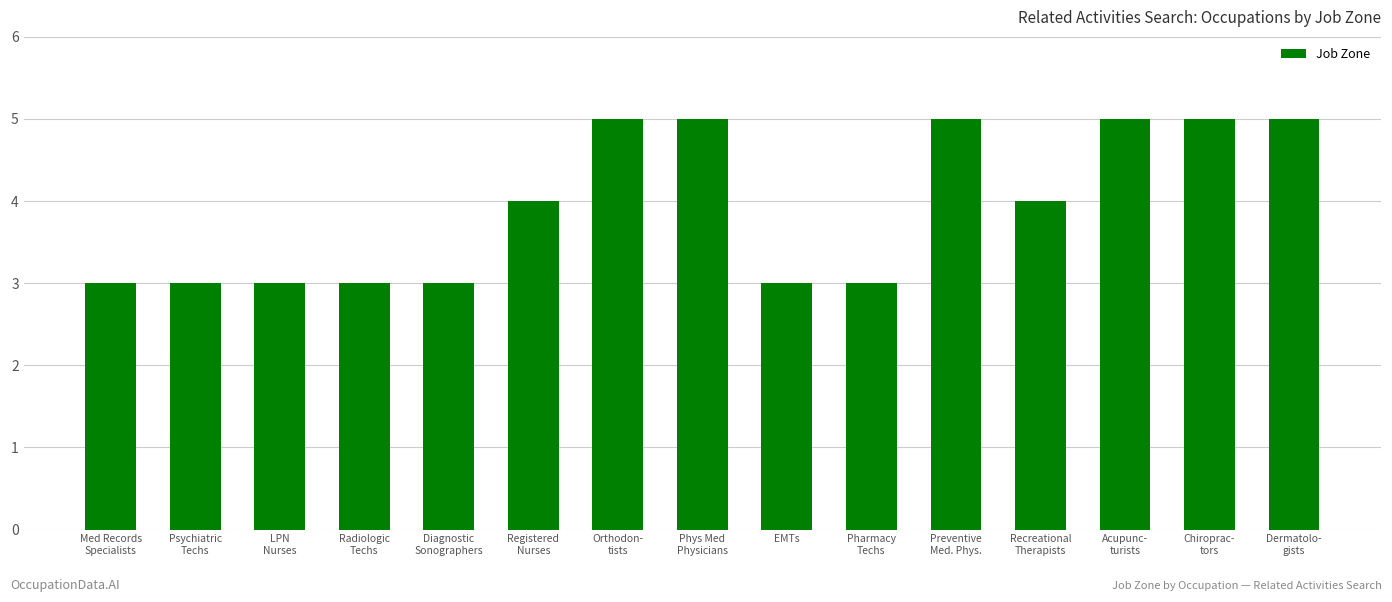

Between Pharmacy
Techs and Orthodon-
tists, which is larger?

Orthodon-
tists